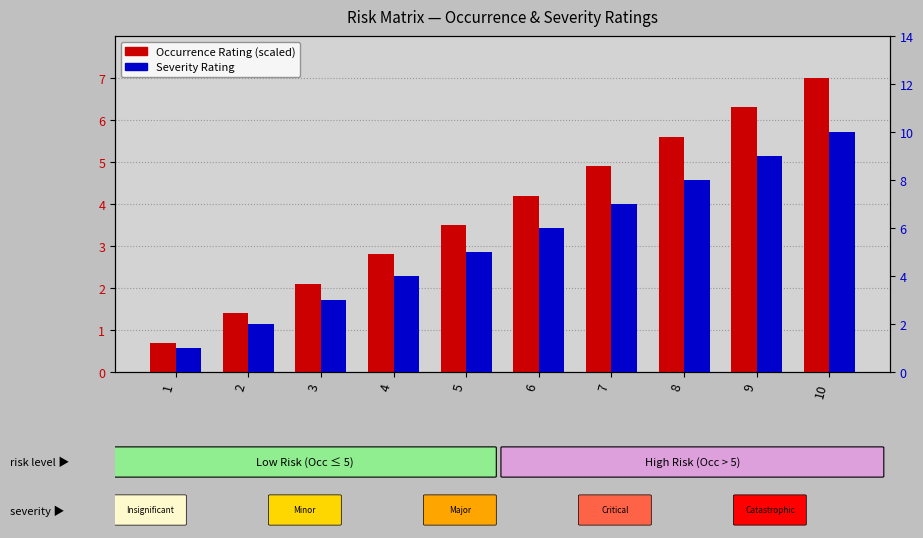

Between 6 and 1, which is larger?

6